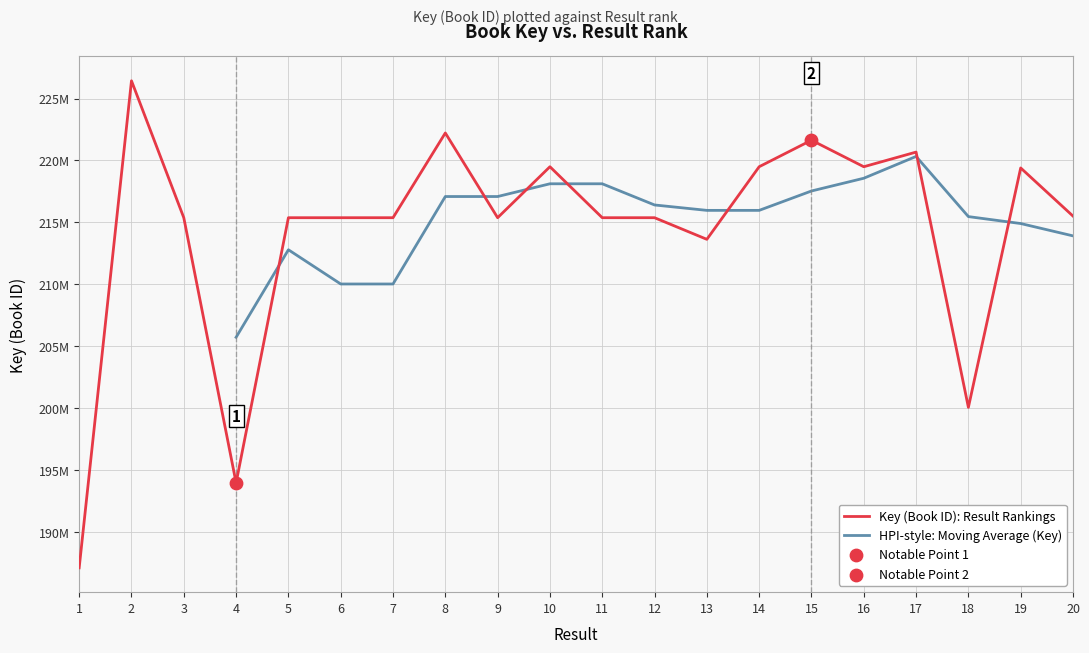

What is the change in value from 1 to 7?

+28270221